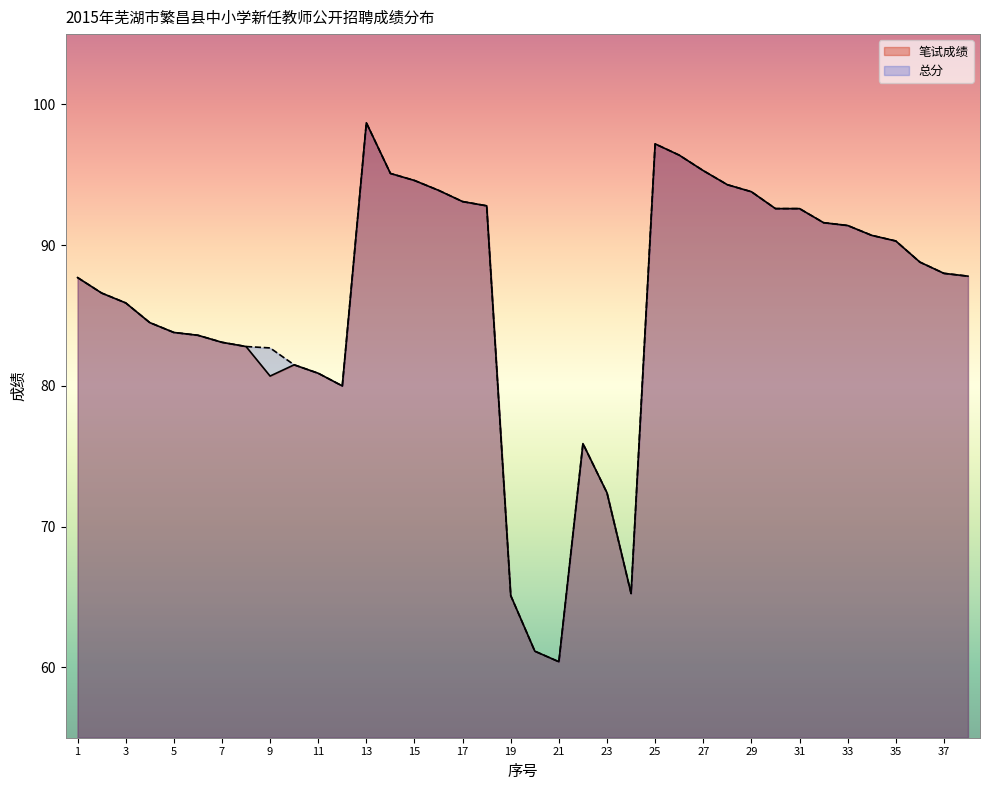

Which series has the largest total across all categories?

总分